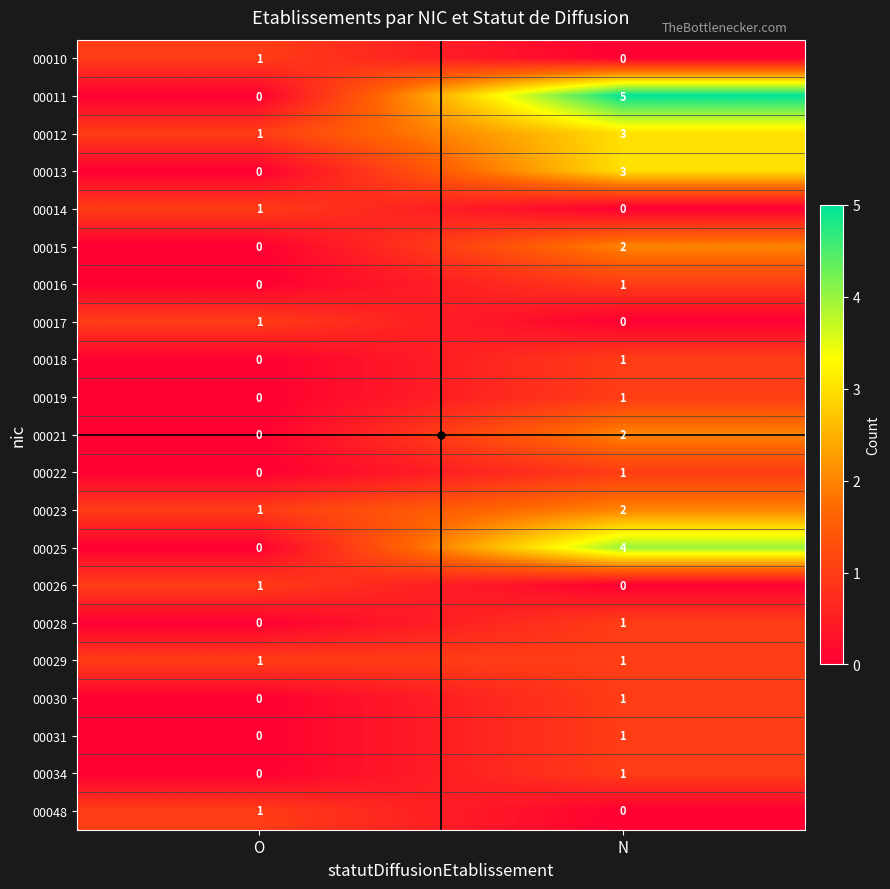

How many distinct data groups are displayed?

21